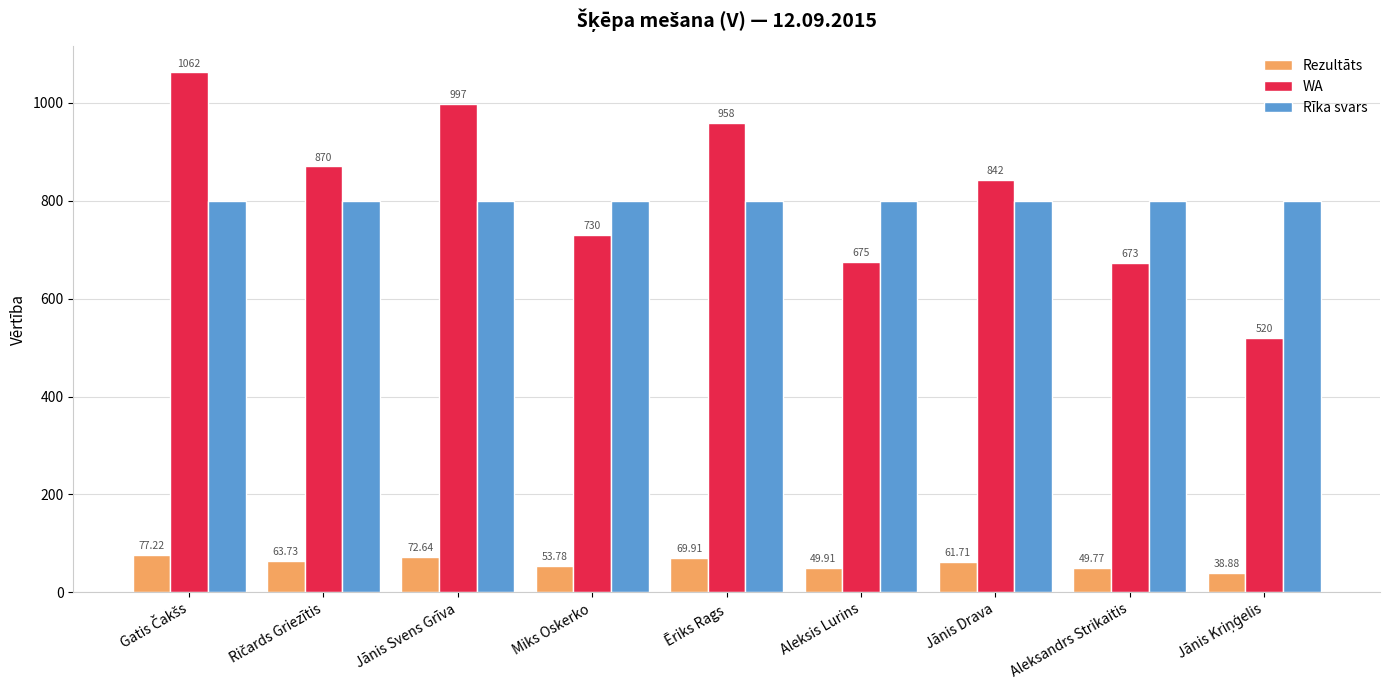

The WA series shows 730.0 at Miks Oskerko. True or false?

True